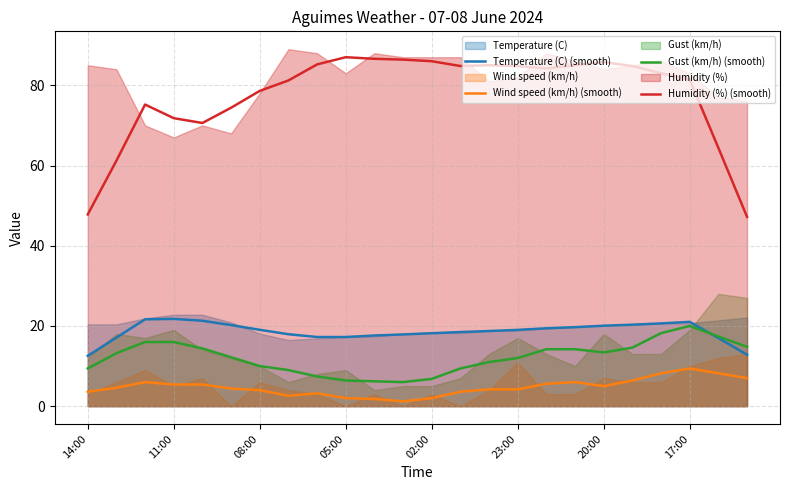

How many values in the Wind speed (km/h) (smooth) series are below 4?

8